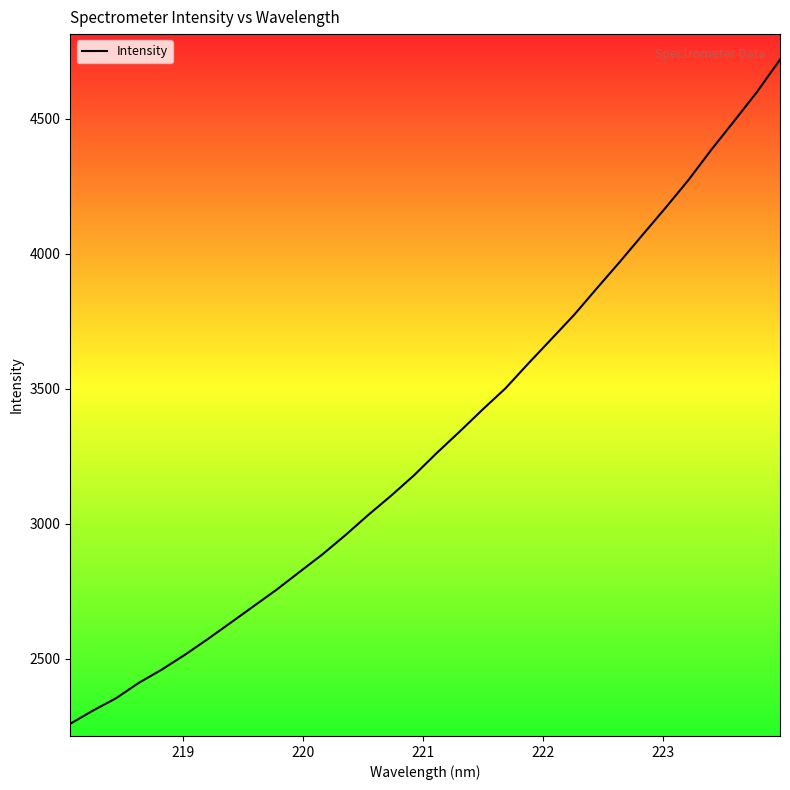

What is the smallest value displayed?

2258.6